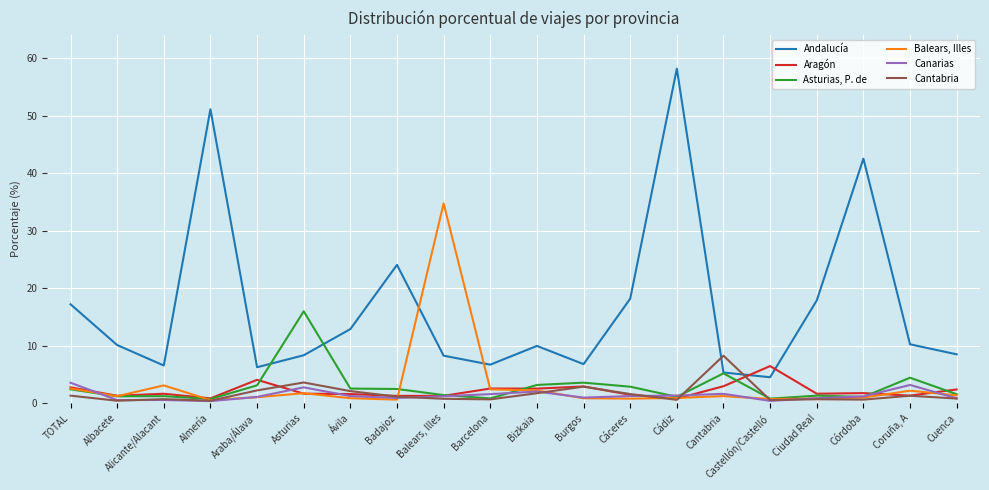

What is the spread (max minus min) of values at TOTAL?

15.9